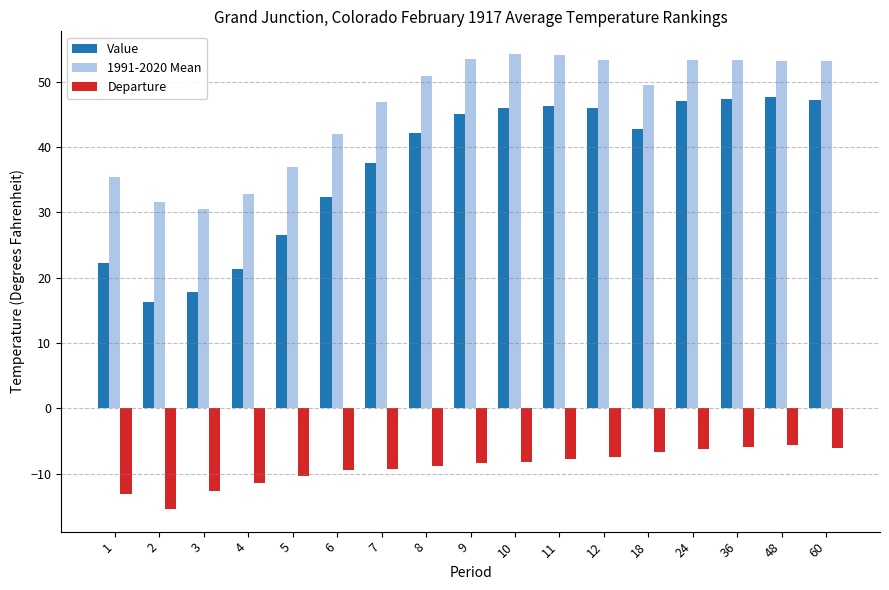

What is the value of the Value bar at the 9th from the left?

45.0